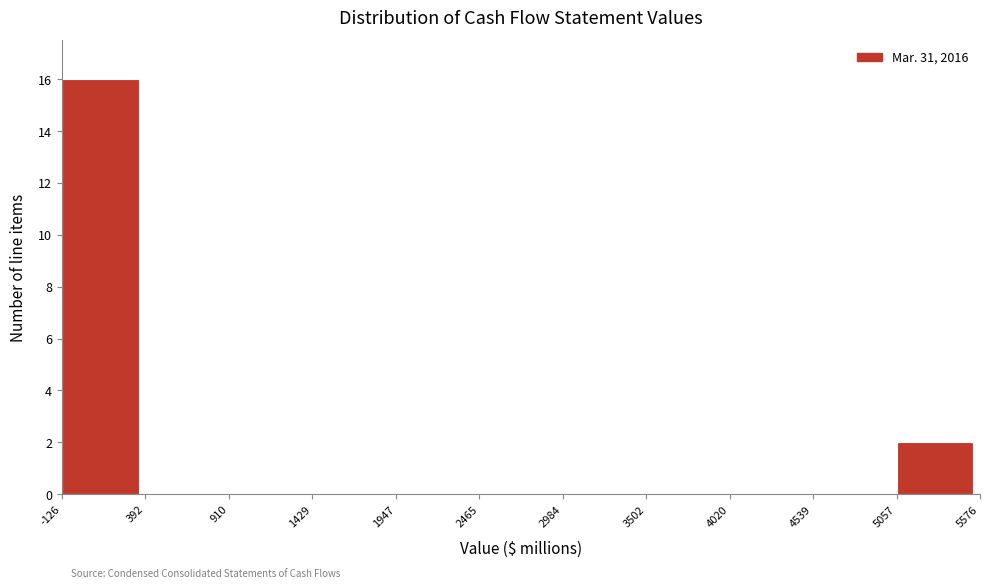

How tall is the bar that spans -126 to 392 on the x-axis? The values are not printed on the chart, so give them approximately, as read against the axis.

16